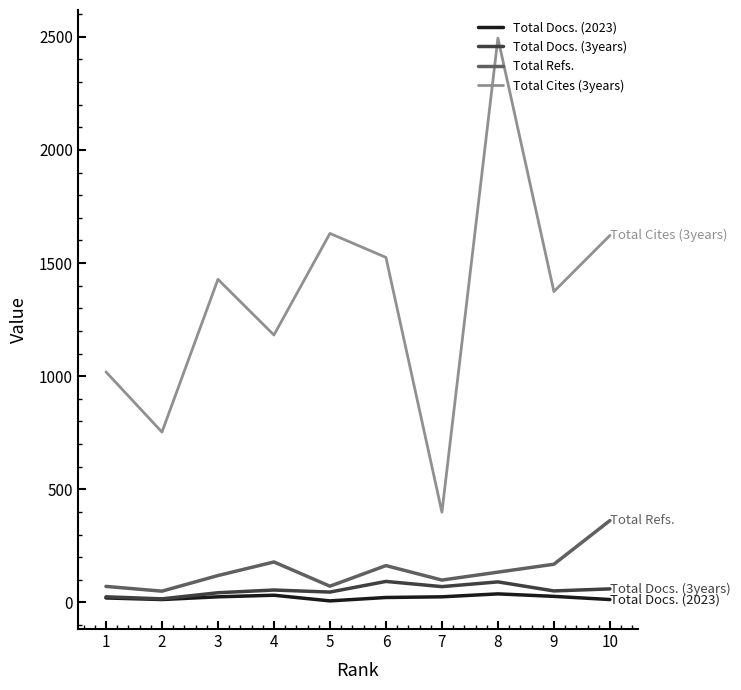

What is the average value of the Total Docs. (3years) series?

55